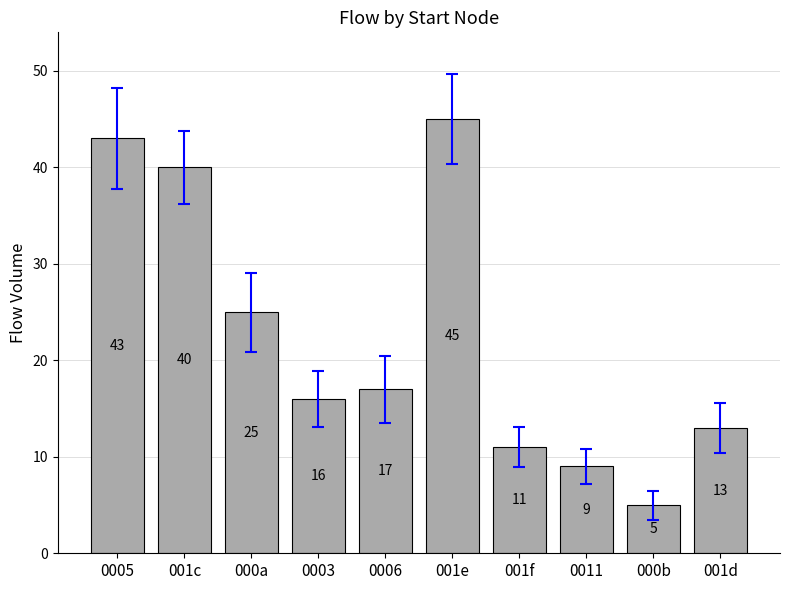

Reading left to right, transcribe all the data shown in this chart.

0005=43	001c=40	000a=25	0003=16	0006=17	001e=45	001f=11	0011=9	000b=5	001d=13